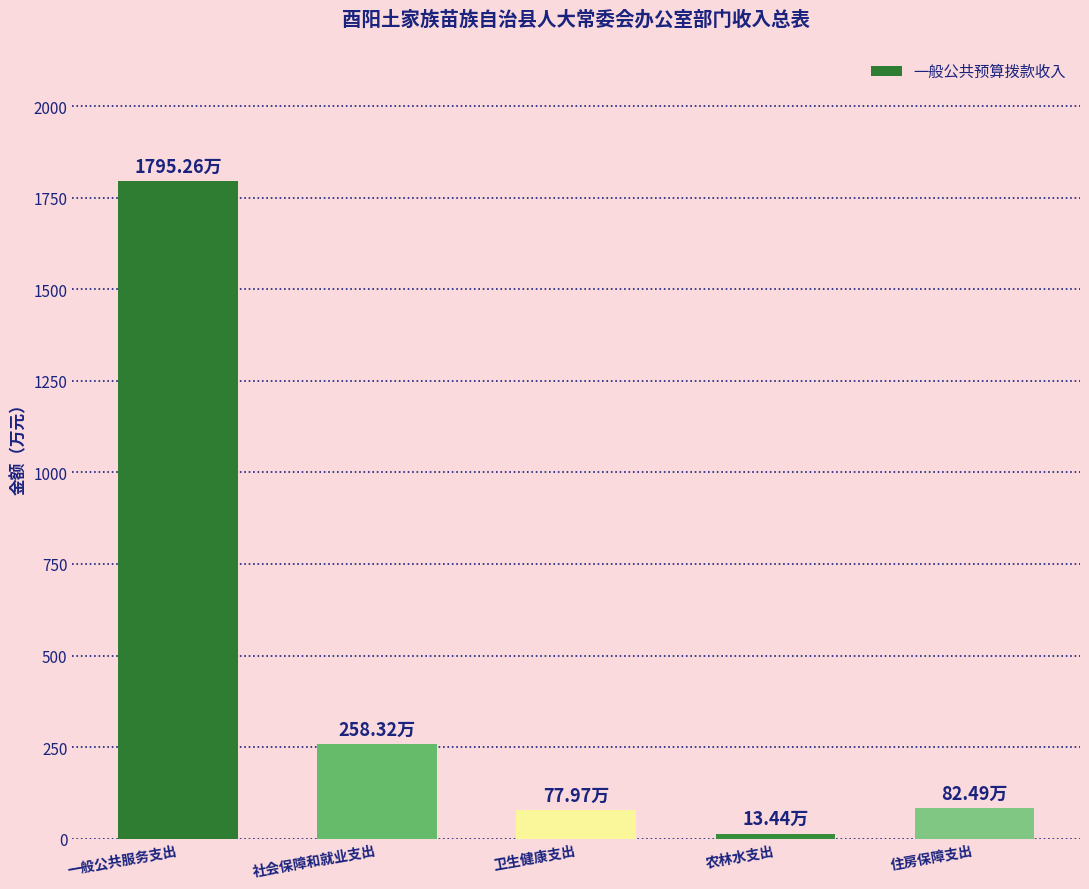

What is the minimum value shown in the chart?

13.4